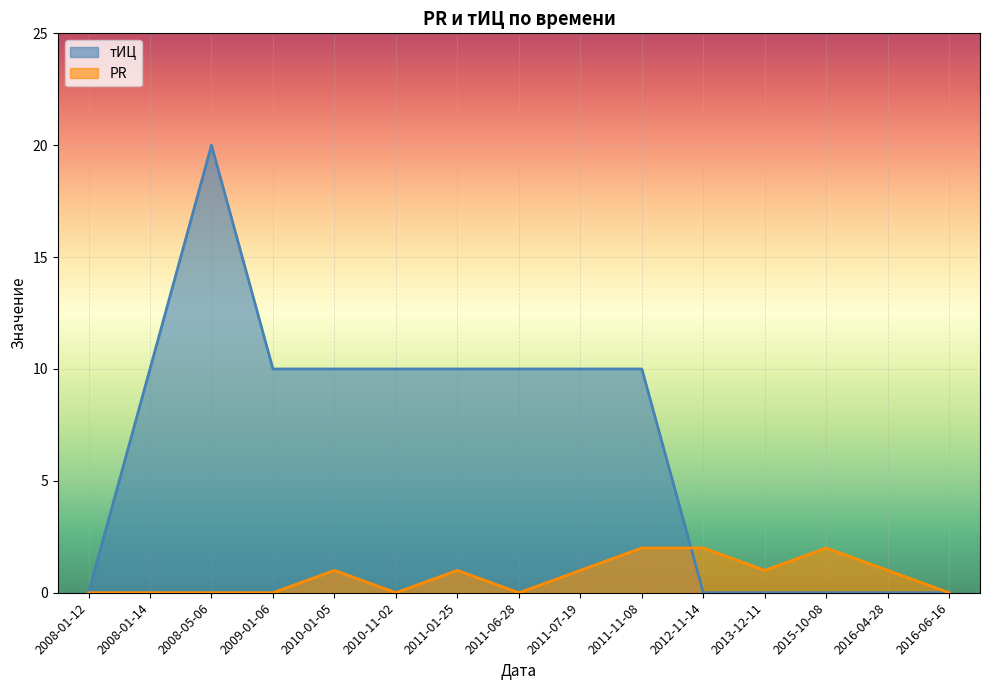

What is the sum of all тИЦ values?

100